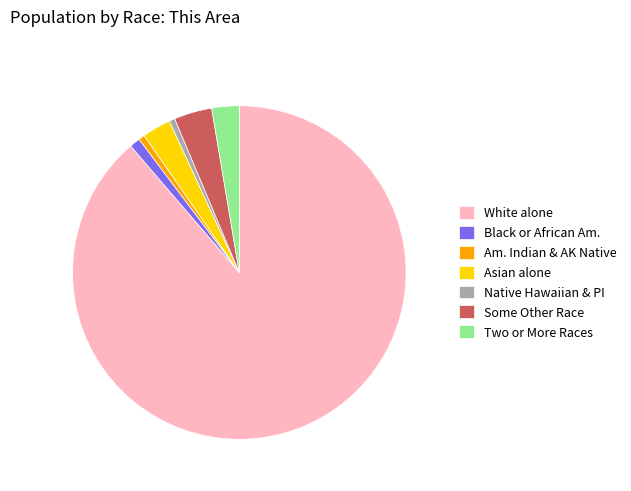

The Black or African Am. slice represents 11% of the pie. True or false?

False